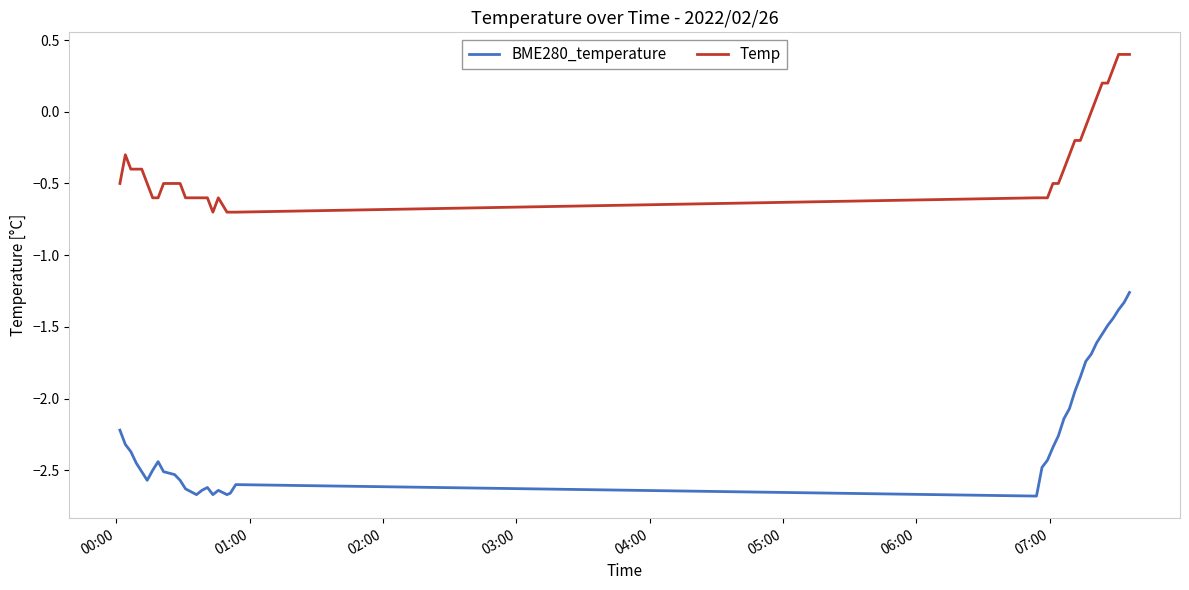

Rank the series by their maximum value, from lowest to highest.

BME280_temperature, Temp